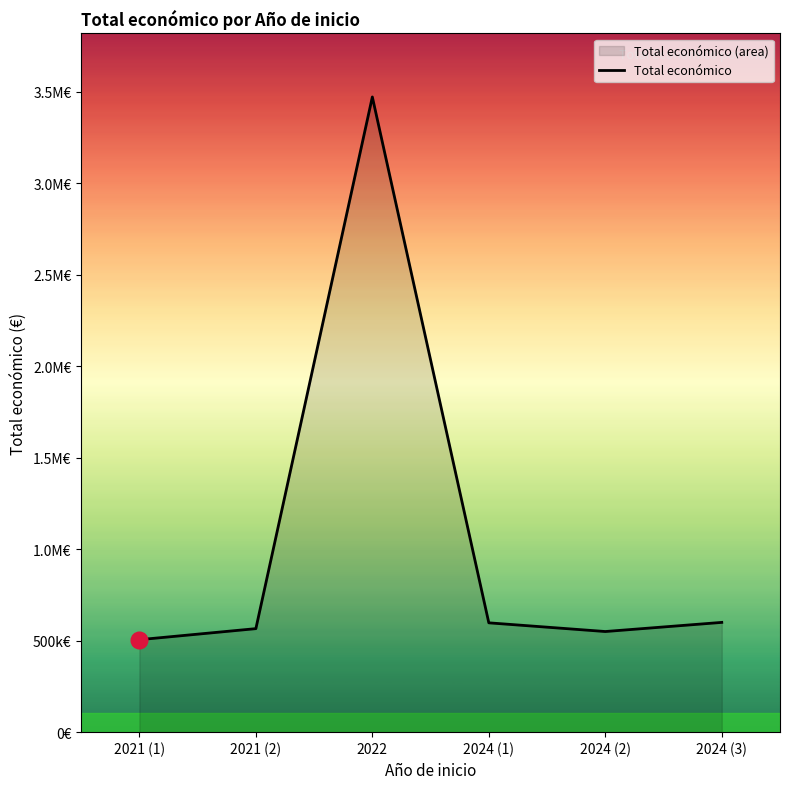

Where is the first local minimum?

2024 (2)